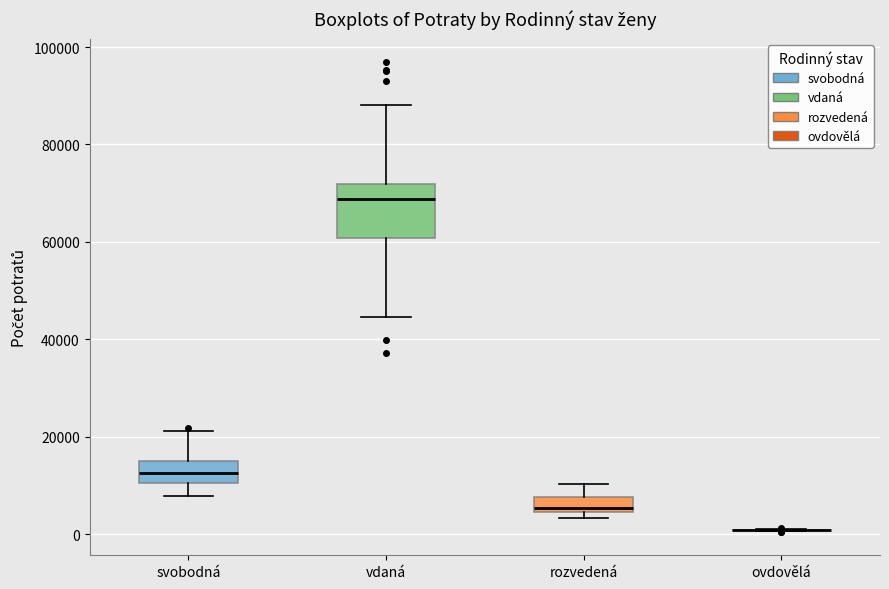

Comparing the boxes themselves (not the whiskers), which one is the tallest?

vdaná